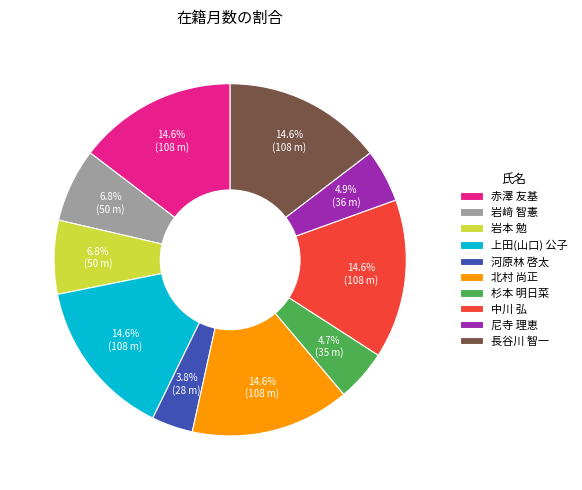

To the nearest percent, what is the difference between the largest and smallest slice percentages?

11%